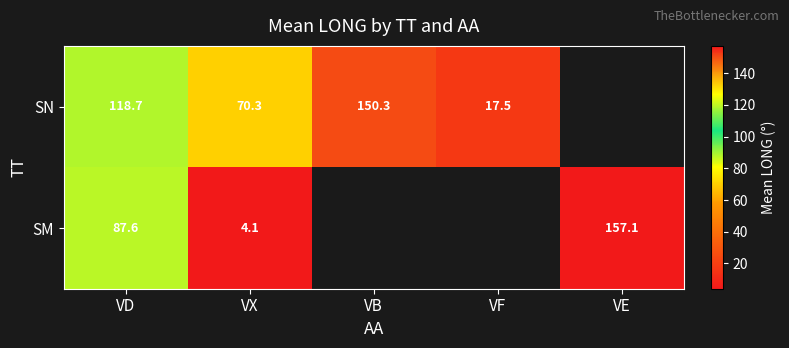

How many categories are shown in the chart?

5